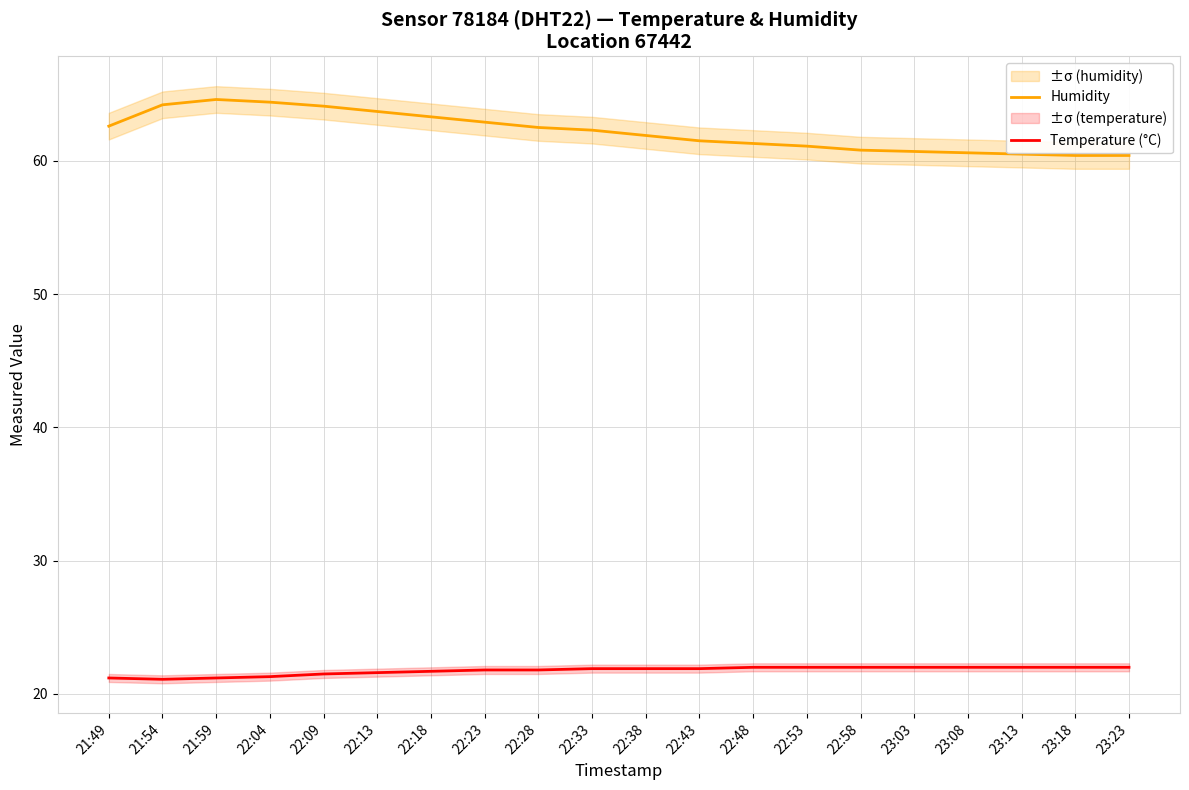

How many values in the Humidity series are below 62?

10